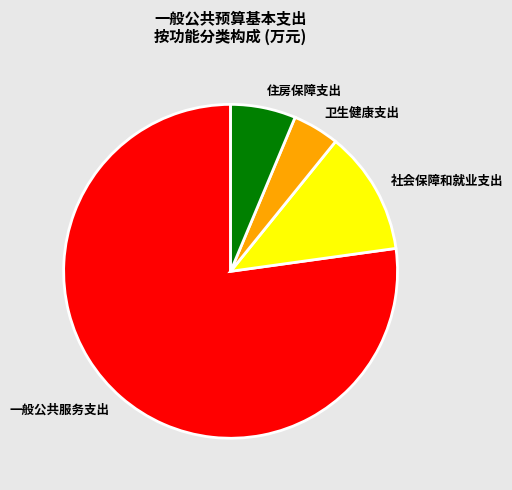

Which category accounts for the majority?

一般公共服务支出